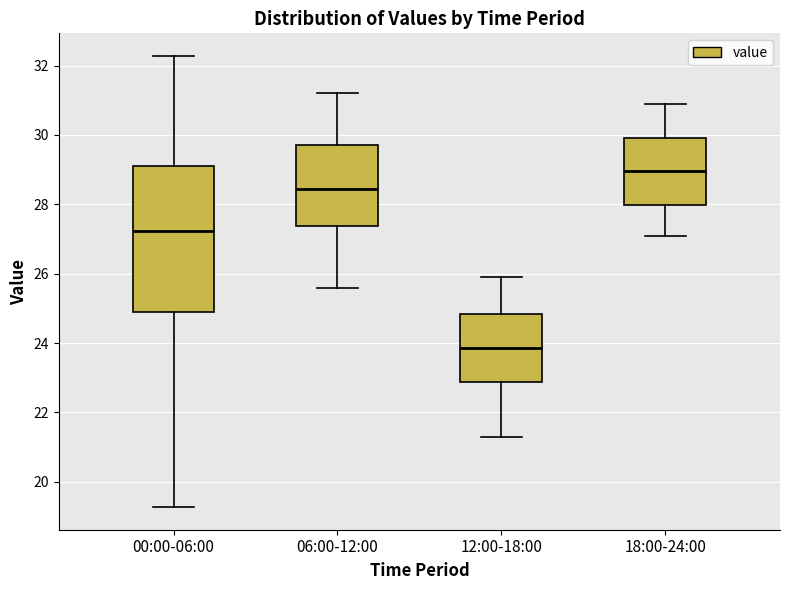

Reading left to right, transcribe this box plot: for each box, give where its median line is, the range the box spans, and where its two whiskers end, as read against the y-axis. The values are not printed on the chart, so give them approximately, as read against the axis.

00:00-06:00: median 27.2, box 24.8 to 29.2, whiskers 19.2 to 32.2
06:00-12:00: median 28.4, box 27.4 to 29.8, whiskers 25.6 to 31.2
12:00-18:00: median 23.8, box 22.8 to 24.8, whiskers 21.4 to 26.0
18:00-24:00: median 29.0, box 28.0 to 30.0, whiskers 27.2 to 31.0